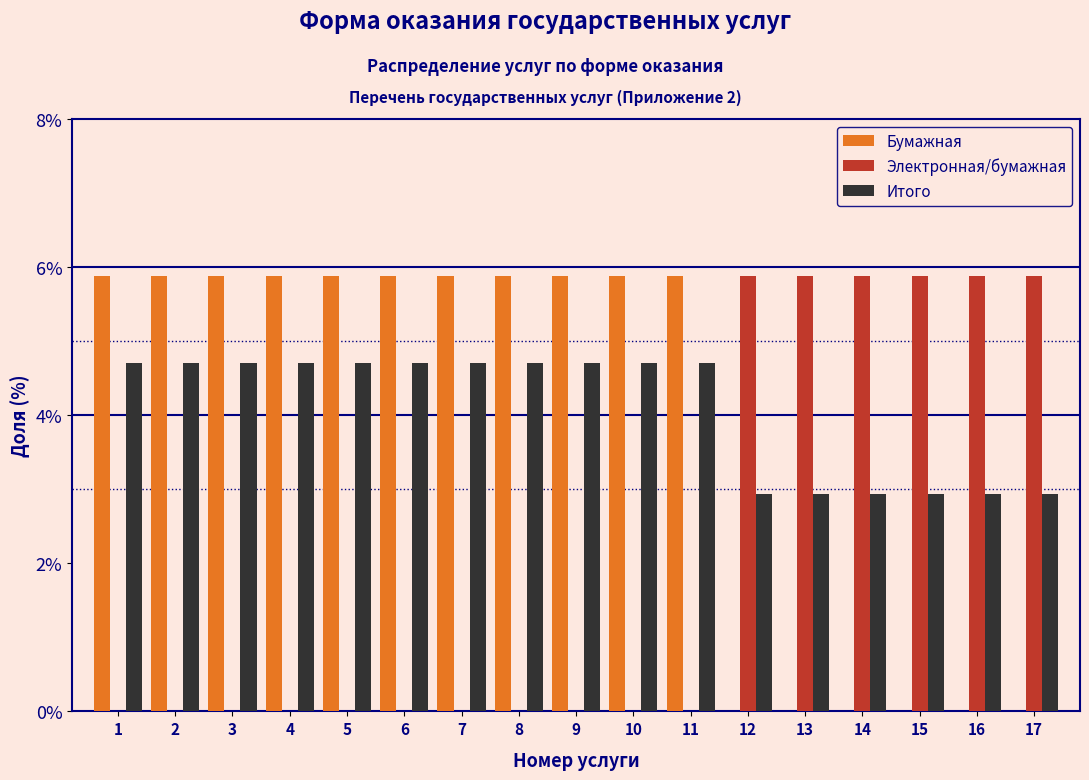

What is the maximum value shown in the chart?

5.9